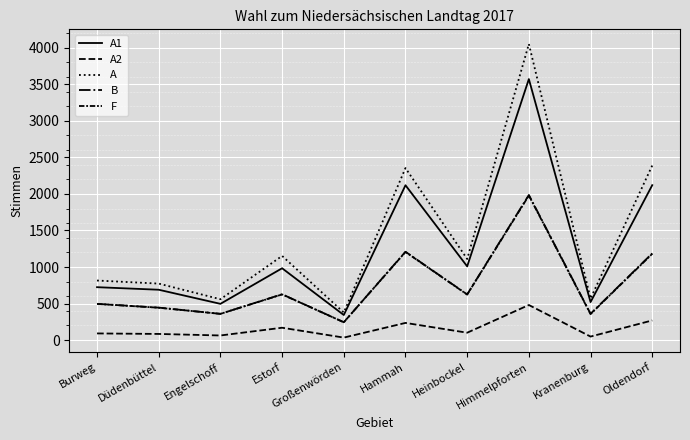

Which has a higher value, Großenwörden or Oldendorf?

Oldendorf